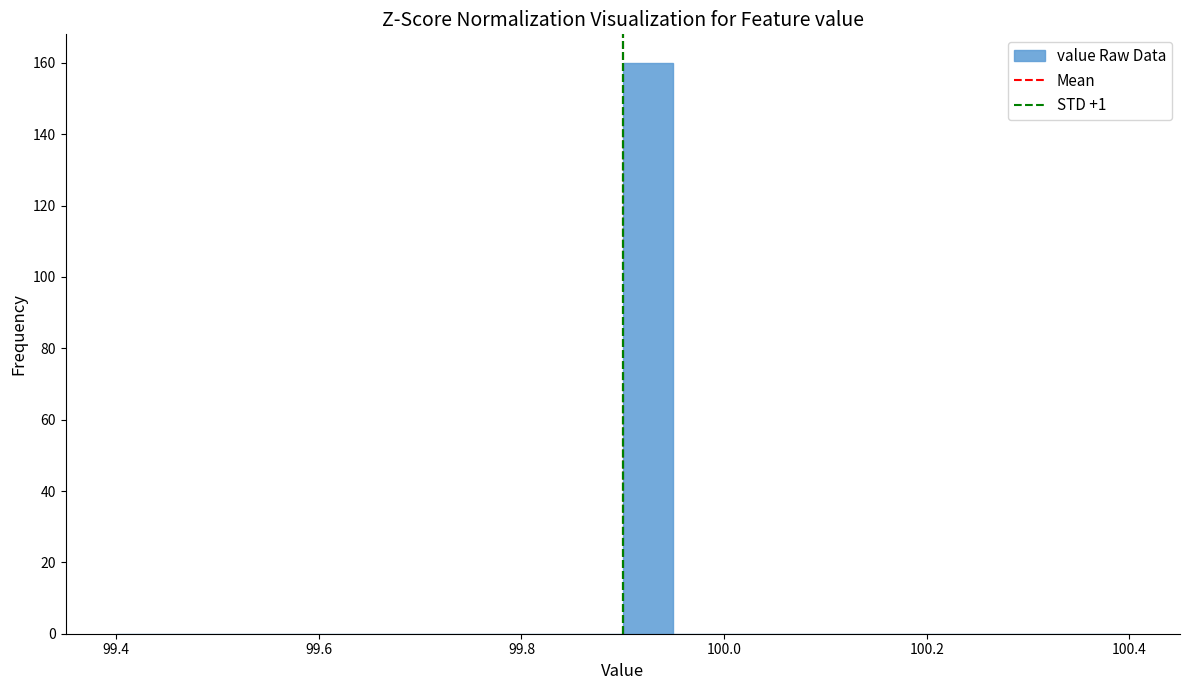

Around what value on the x-axis is the tallest bar? Give the approximate position of its centre, as read against the axis.

99.92